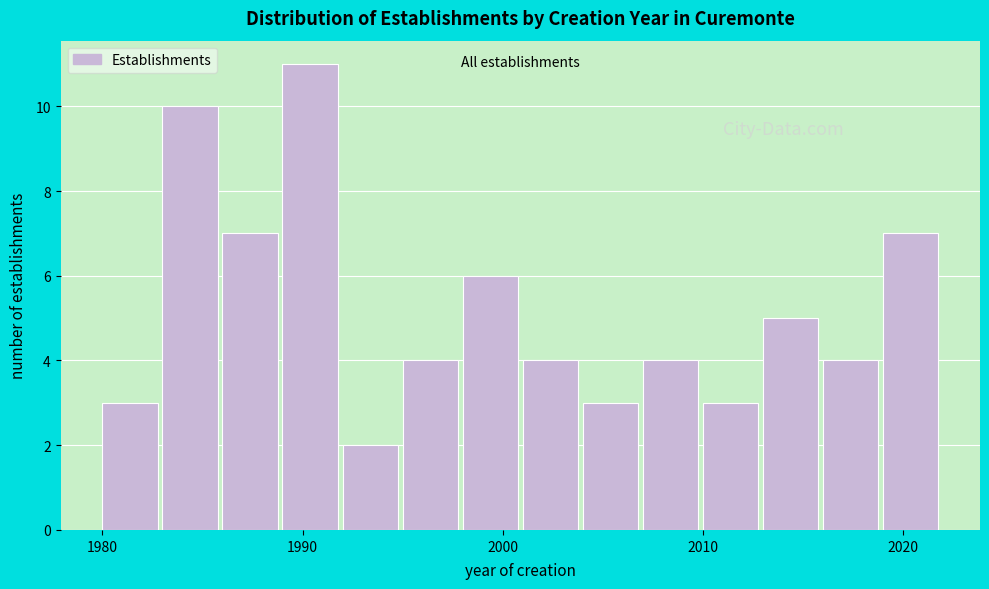

Around what value on the x-axis is the tallest bar? Give the approximate position of its centre, as read against the axis.

1990